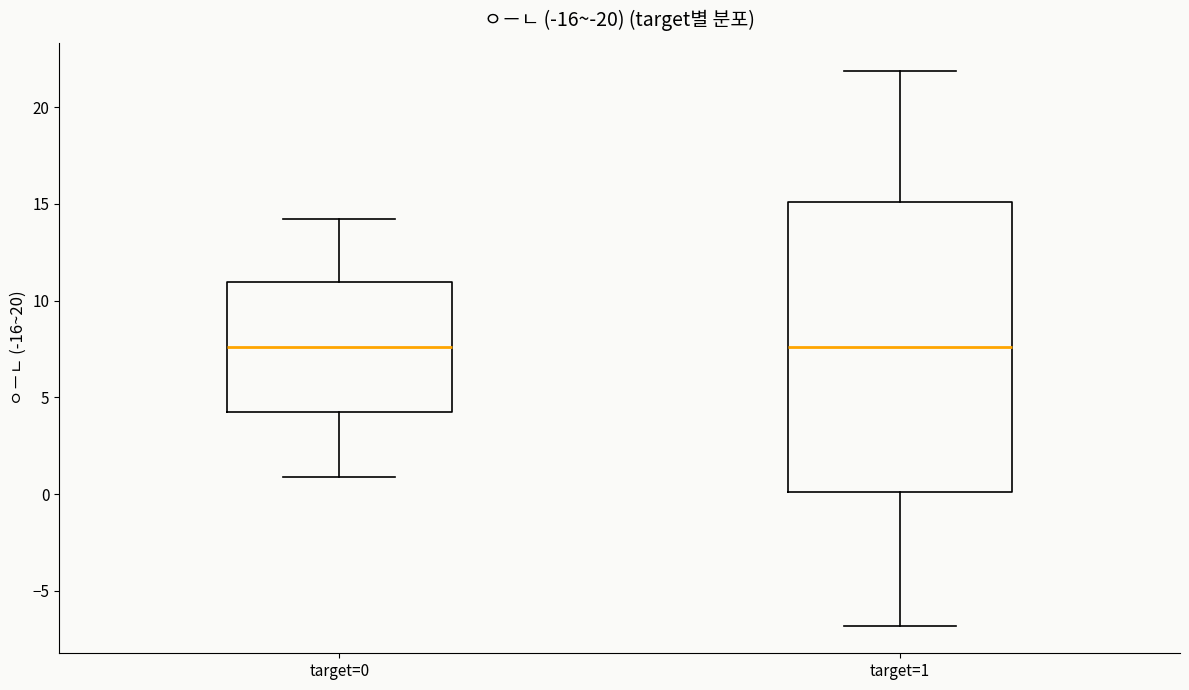

Reading left to right, transcribe this box plot: for each box, give where its median line is, the range the box spans, and where its two whiskers end, as read against the y-axis. The values are not printed on the chart, so give them approximately, as read against the axis.

target=0: median 7.5, box 4.5 to 11.0, whiskers 1.0 to 14.0
target=1: median 7.5, box 0.0 to 15.0, whiskers -7.0 to 22.0